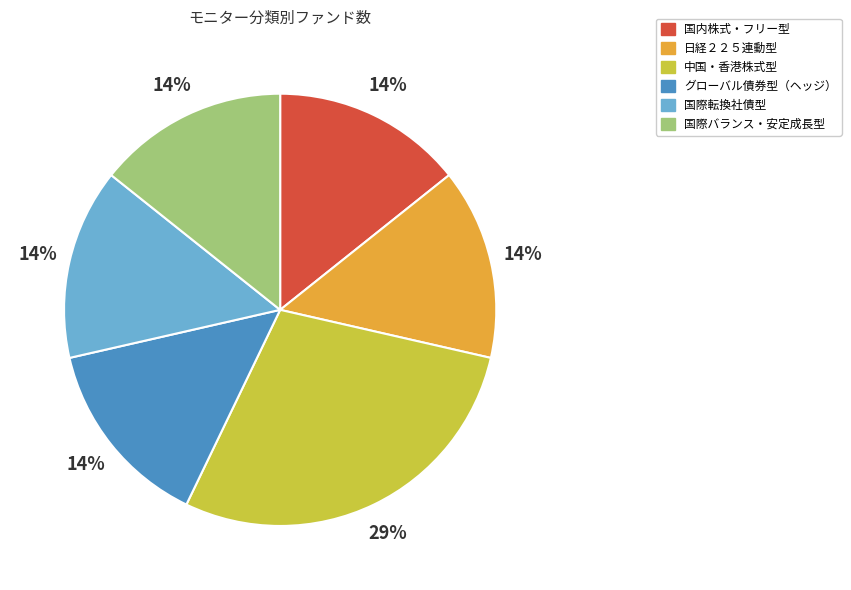

What is the largest slice in the pie chart?

中国・香港株式型